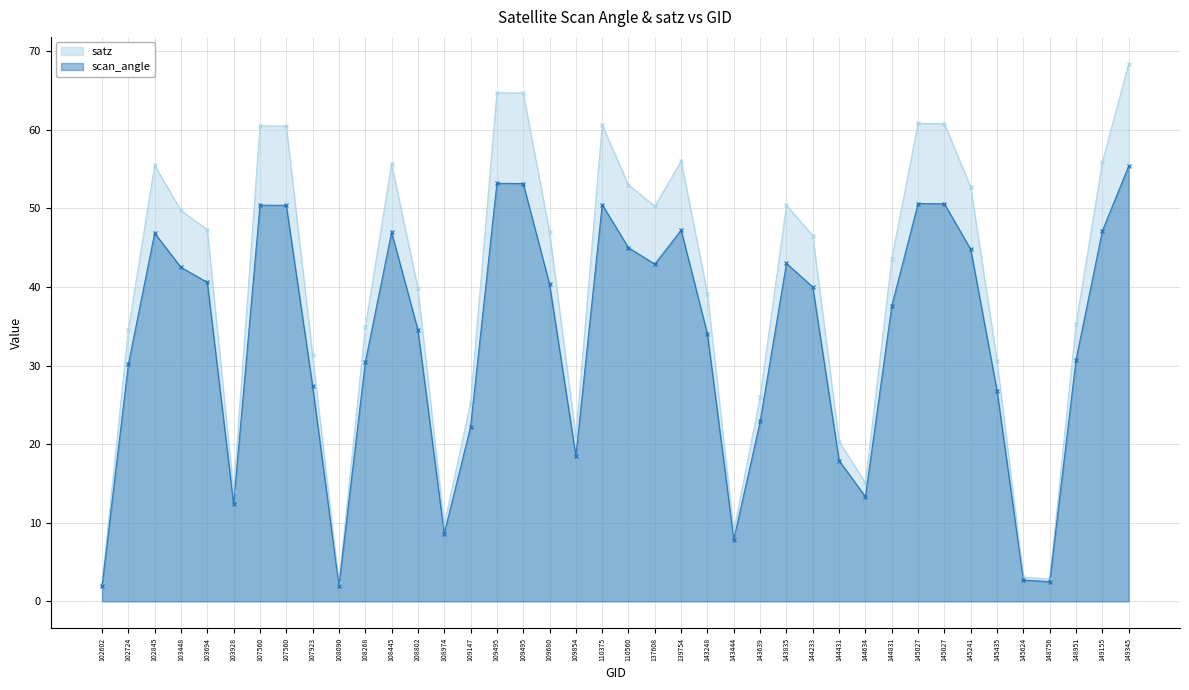

What are all the series names shown in the legend?

satz, scan_angle